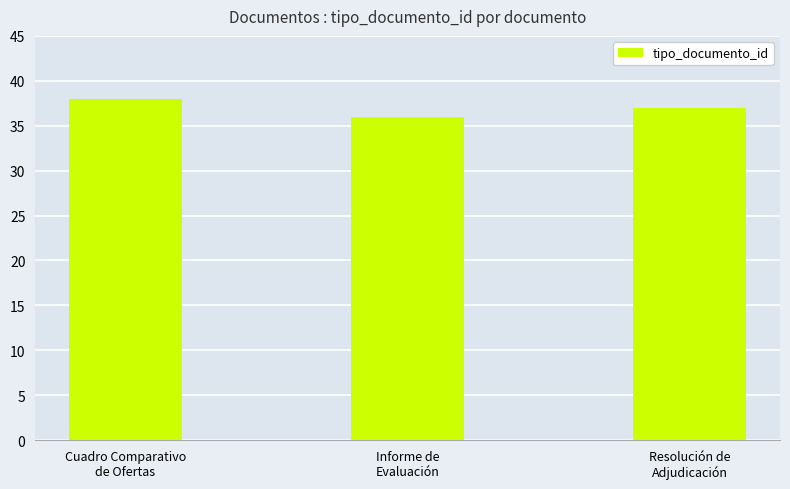

What position from the right is Resolución de
Adjudicación?

1